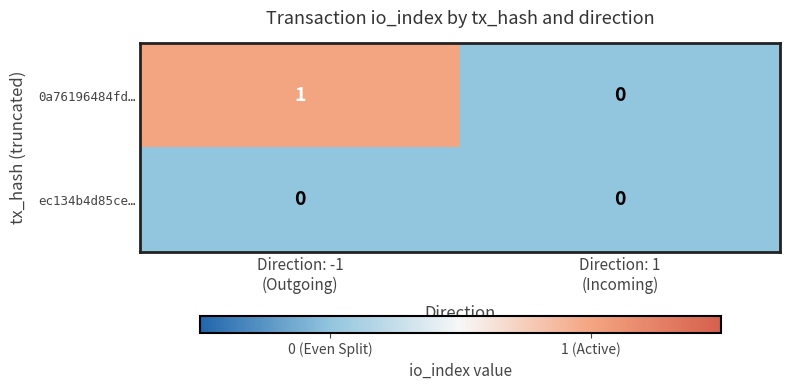

Which series has the largest total across all categories?

0a76196484fd…